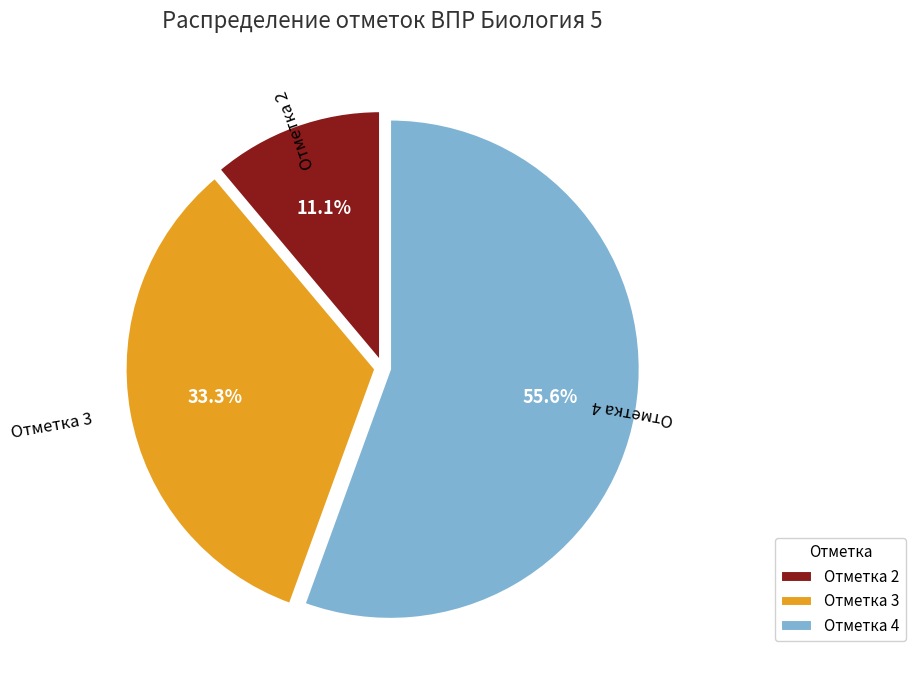

To the nearest percent, what portion does Отметка 4 represent?

56%